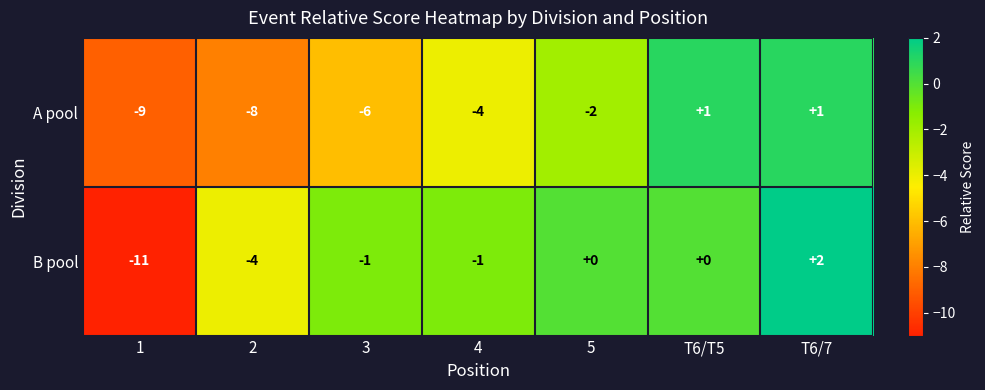

Reading left to right, extract all data points from this chart.

A pool: 1=-9	2=-8	3=-6	4=-4	5=-2	T6/T5=1	T6/7=1
B pool: 1=-11	2=-4	3=-1	4=-1	5=0	T6/T5=0	T6/7=2